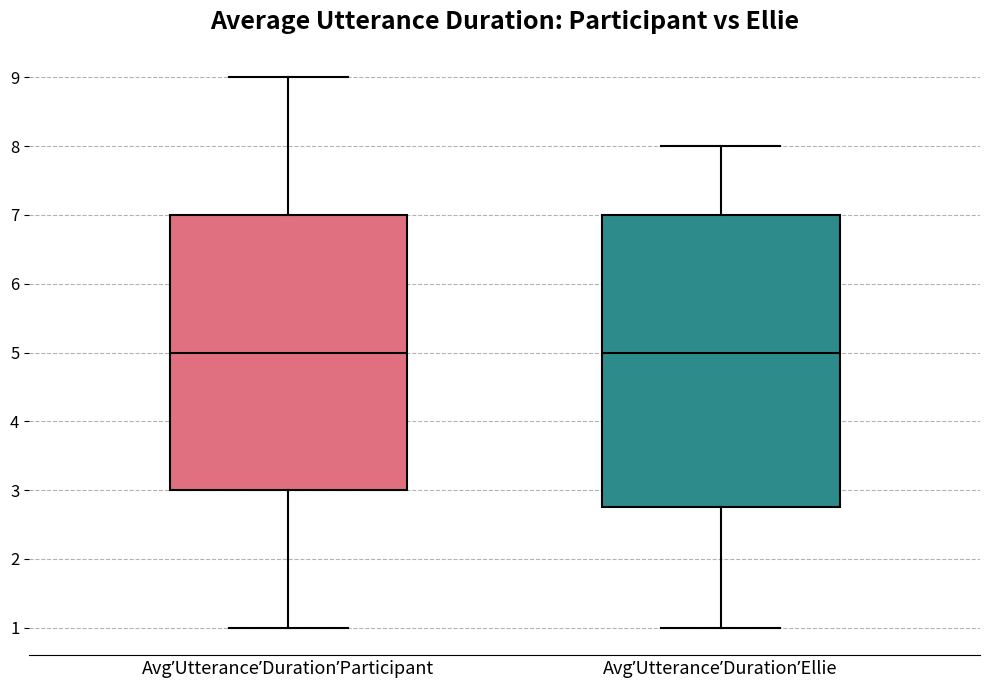

Which box is the tallest, from its lower edge to its upper edge?

AvgʼUtteranceʼDurationʼEllie